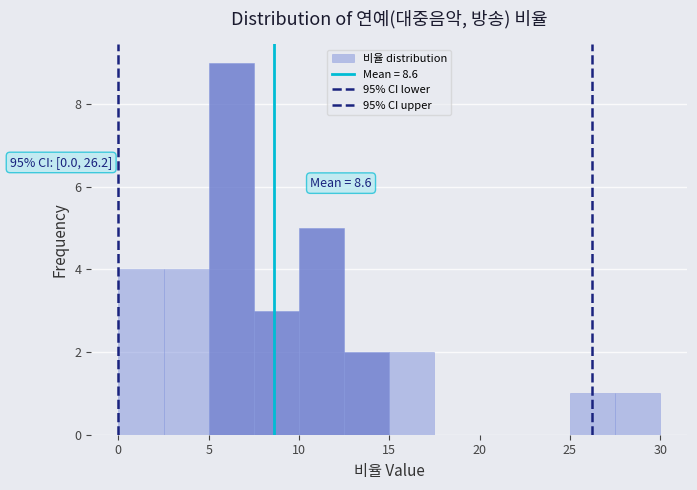

Over which range of the x-axis is the bar tallest?

5.0 to 7.5